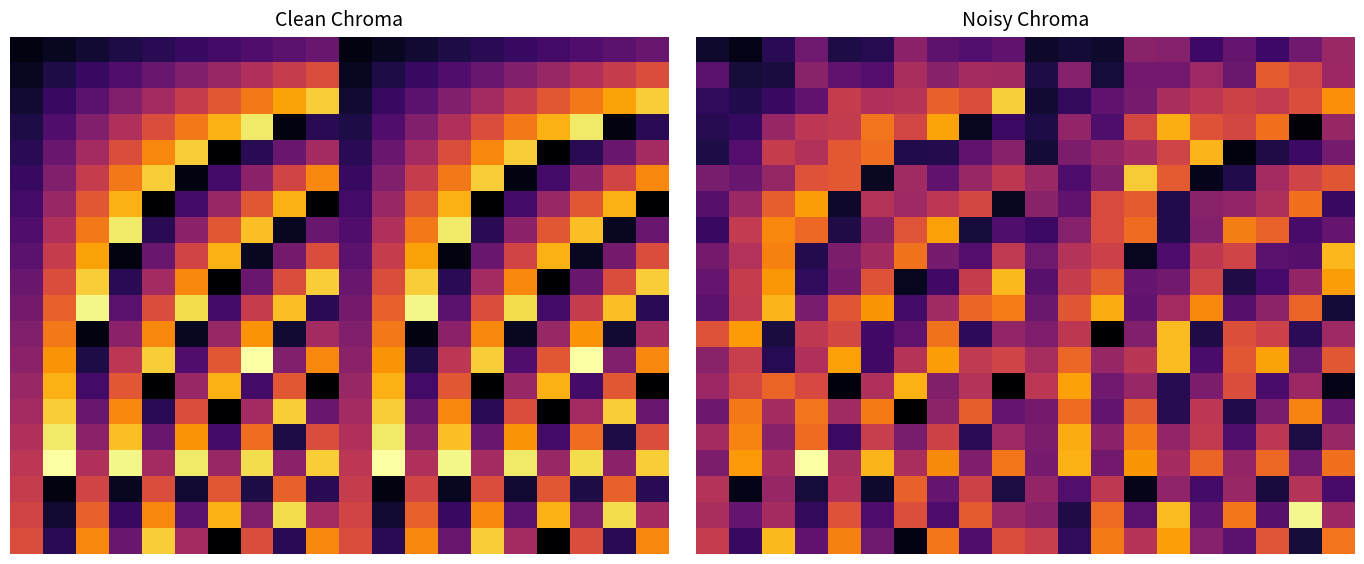

Count the number of categories in the chart.

20